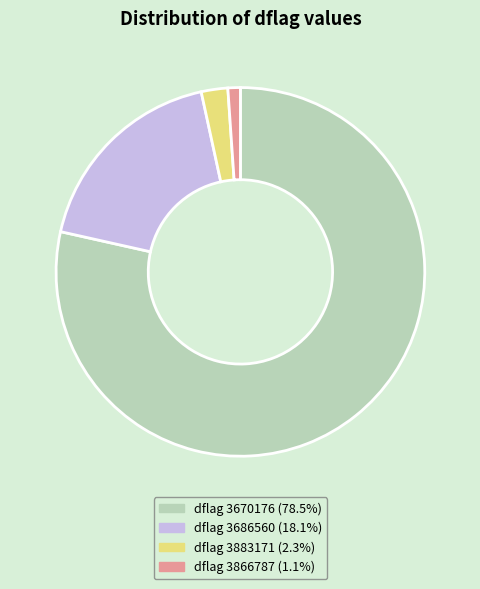

Combined, do dflag 3670176 (78.5%) and dflag 3866787 (1.1%) account for over 50%?

Yes